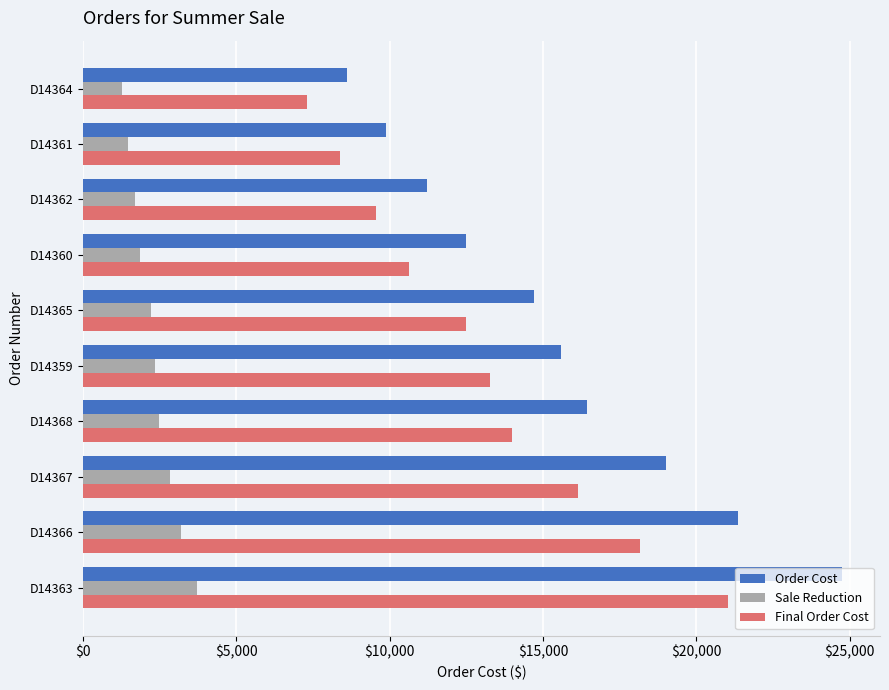

At which category does the chart reach its peak across all series?

D14363